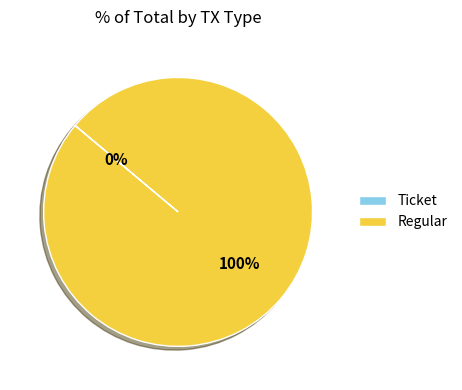

What percentage is NOT represented by Ticket?

100.0%